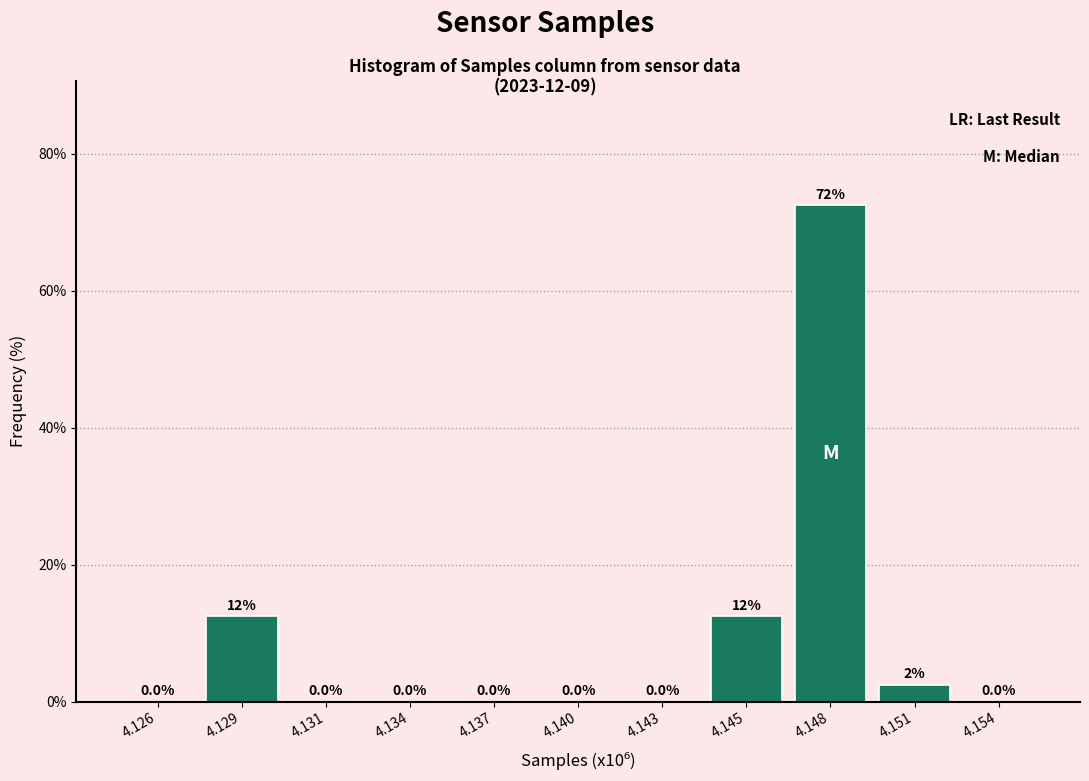

Reading right to left, what are all the values shown in this chart?

4.154=0.0	4.151=2.5	4.148=72.5	4.145=12.5	4.143=0.0	4.140=0.0	4.137=0.0	4.134=0.0	4.131=0.0	4.129=12.5	4.126=0.0